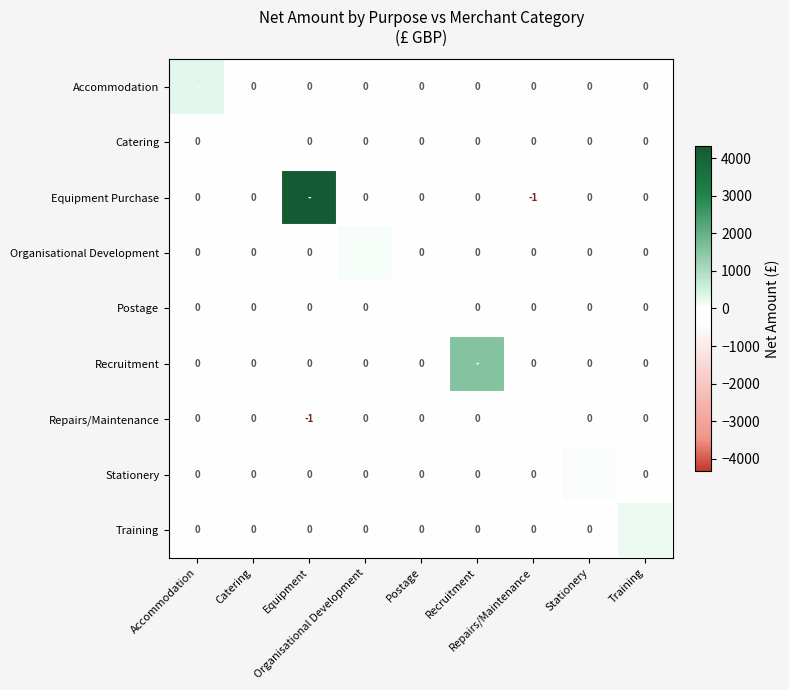

At which category is the sum across all series the highest?

Equipment